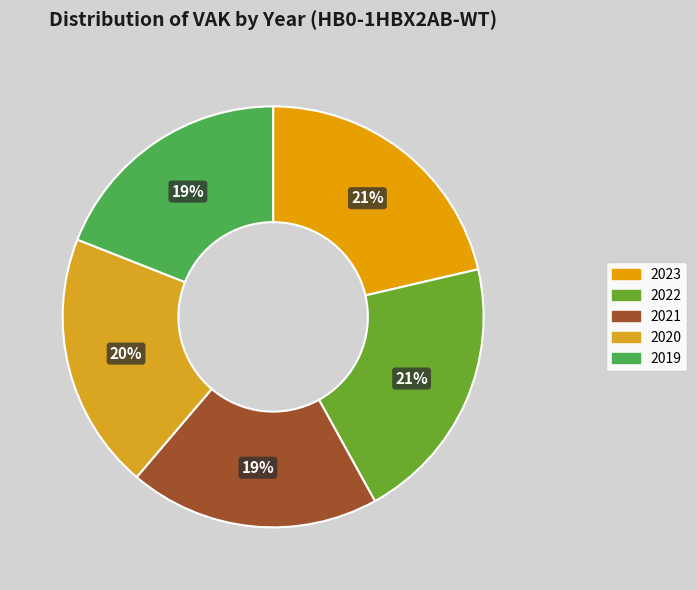

True or false: 2022 accounts for 21% of the total.

True